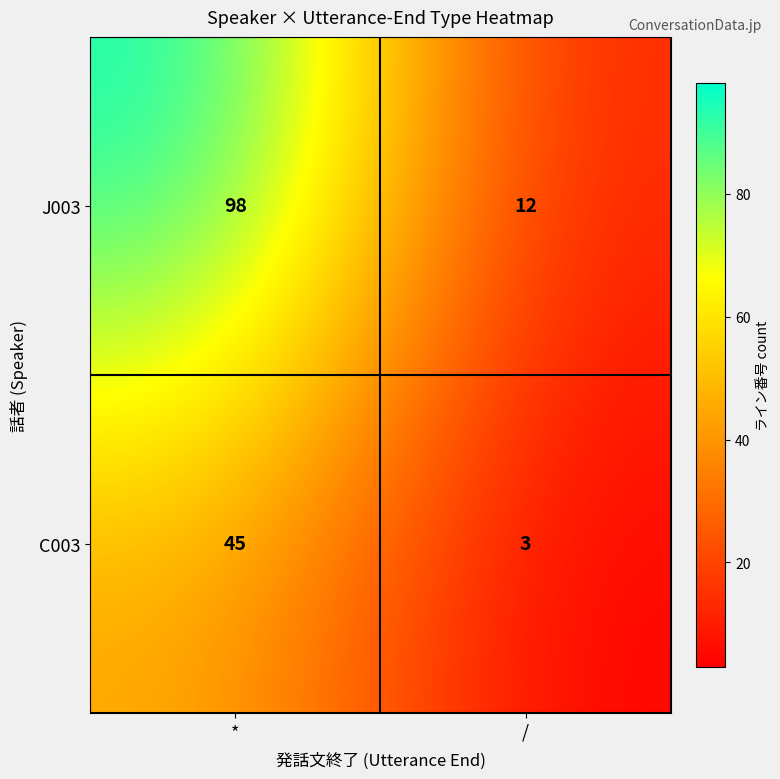

Reading left to right, transcribe all the data shown in this chart.

J003: *=98	/=12
C003: *=45	/=3